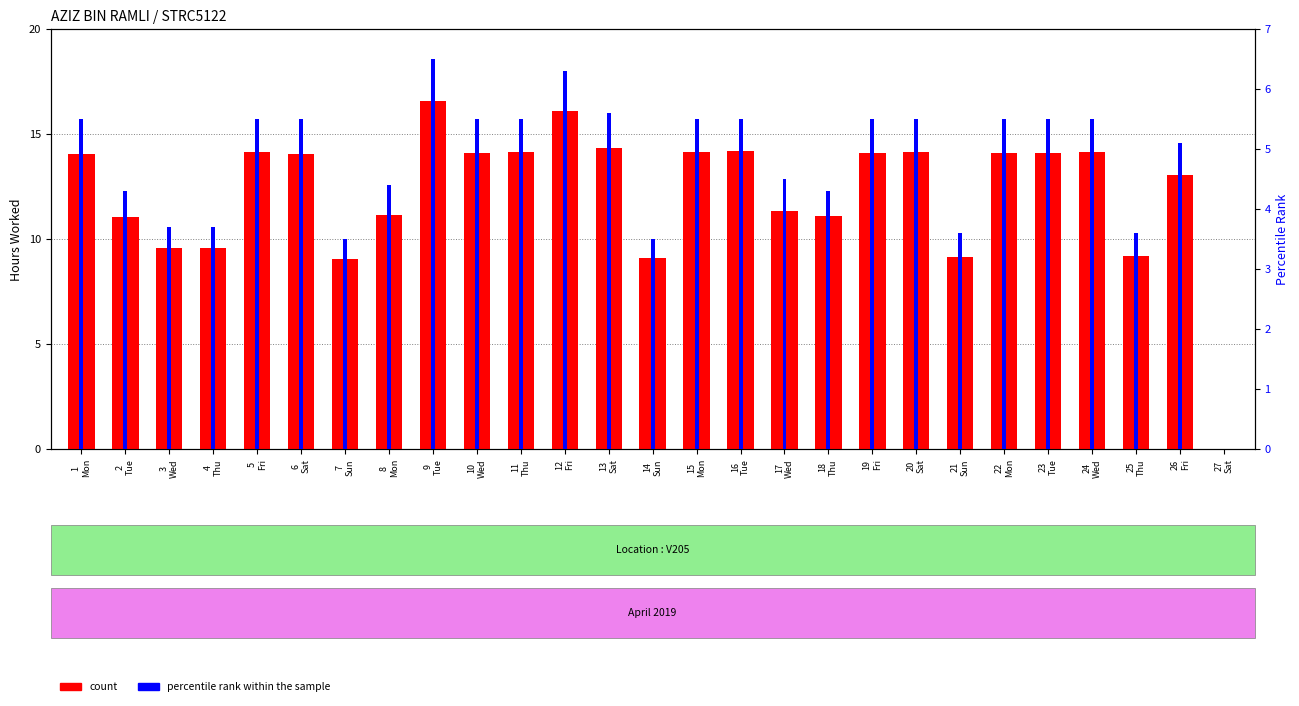

At which label is count closest to 8?

7
Sun